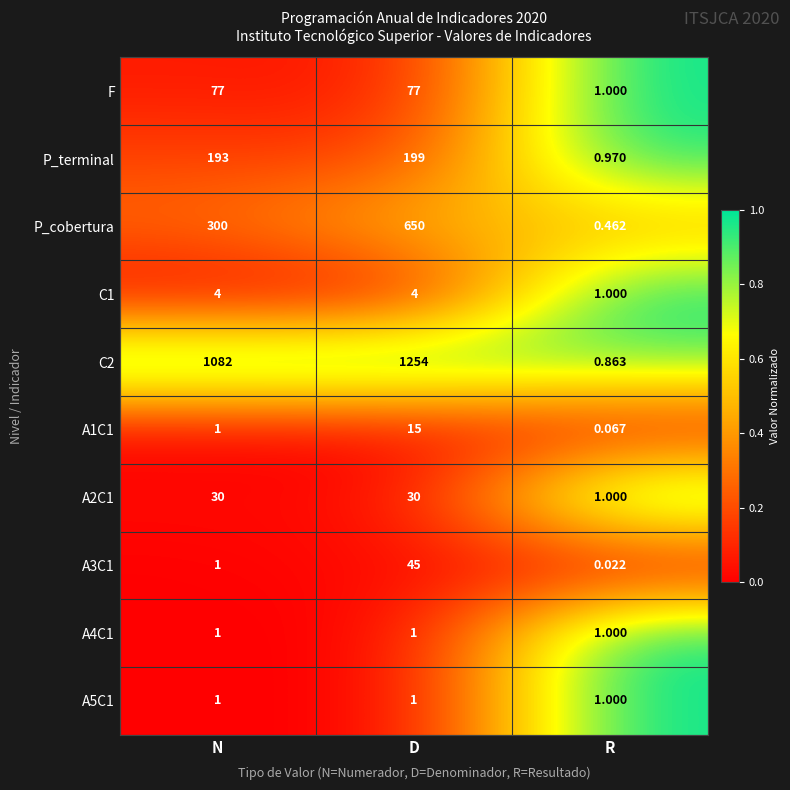

Which label corresponds to the smallest value in the chart?

R